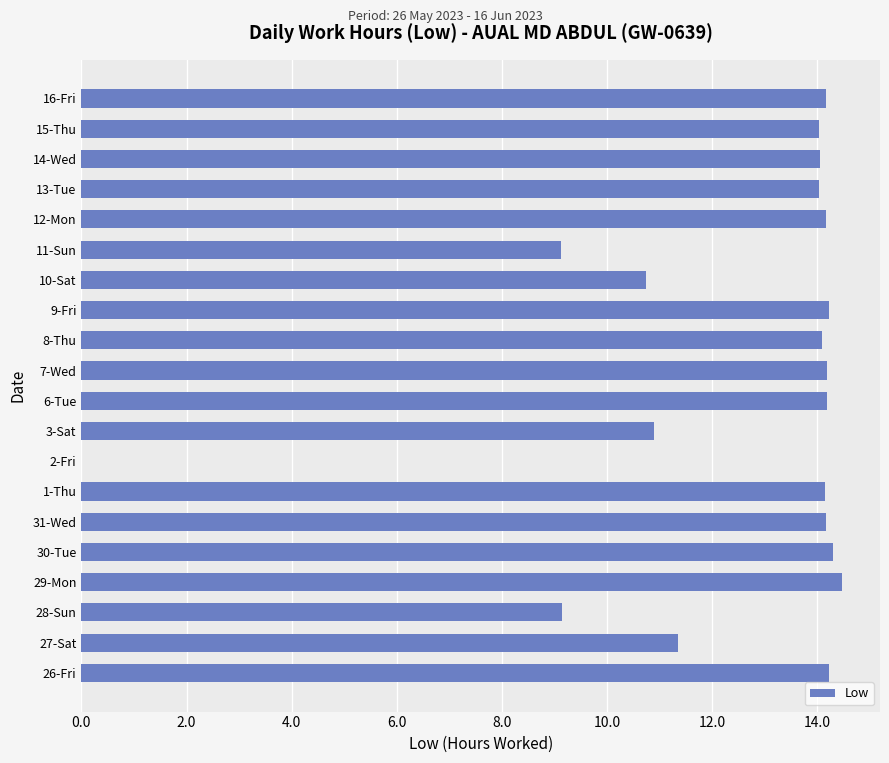

What is the greatest value displayed?

14.5